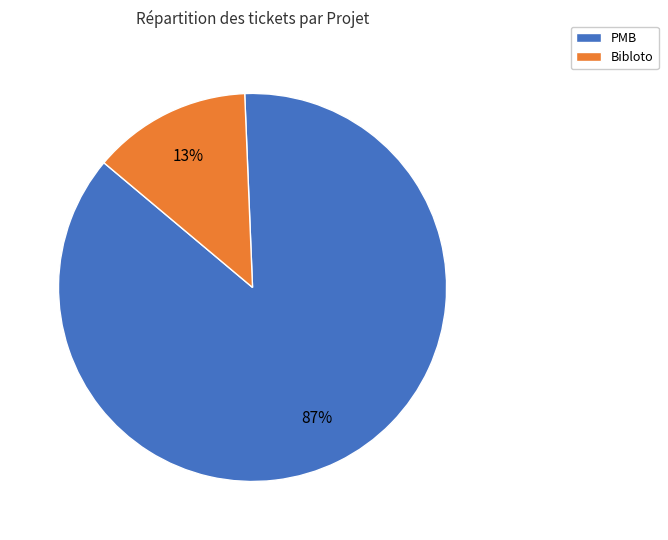

To the nearest percent, what is the difference between the largest and smallest slice percentages?

74%